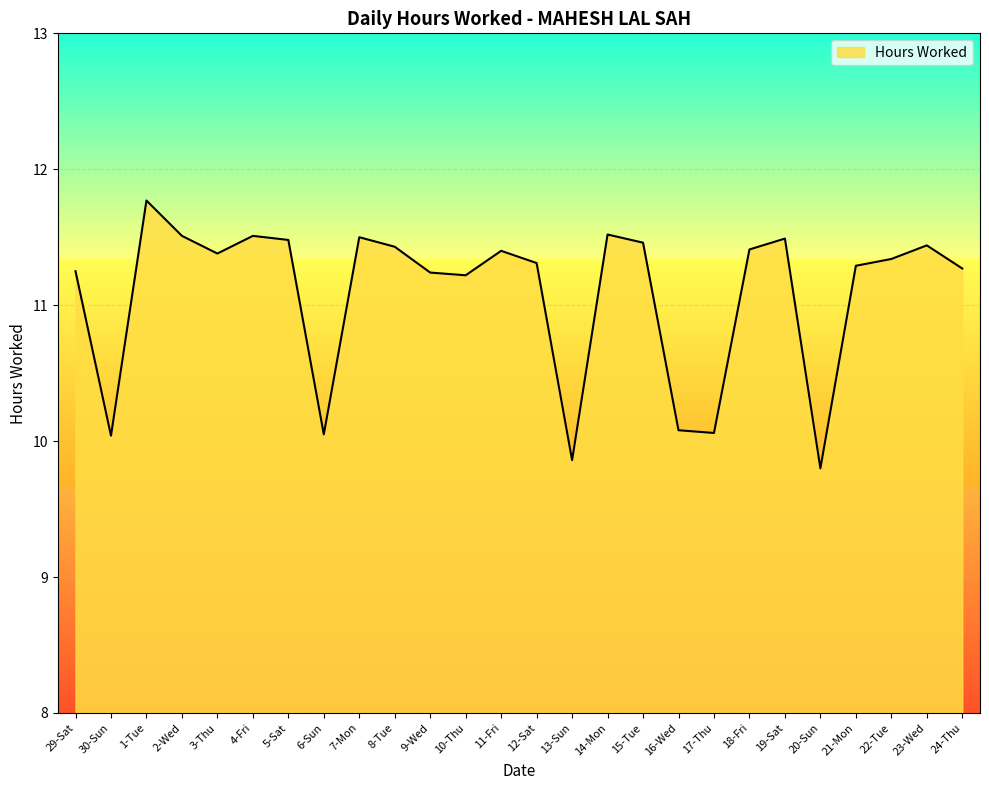

What is the ratio of the value at 12-Sat to the value at 2-Wed?

1.0